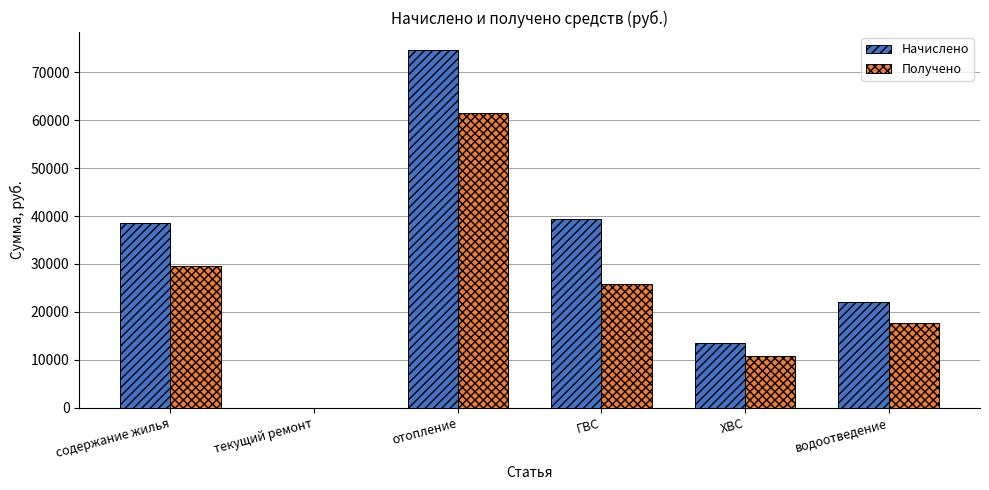

Is it true that Начислено equals 13452.6 at ХВС?

True